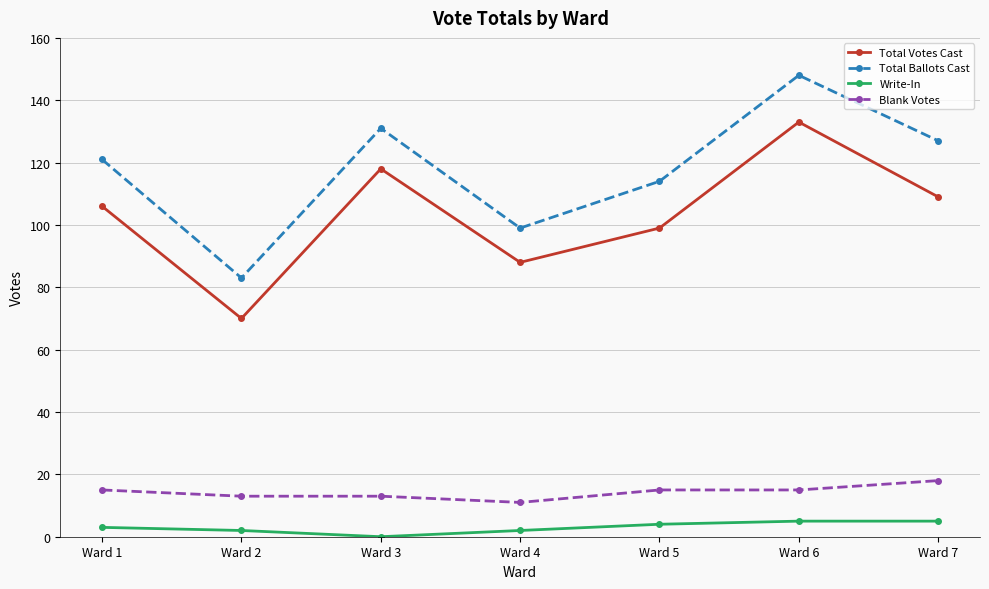

Reading left to right, extract all data points from this chart.

Total Votes Cast: Ward 1=106	Ward 2=70	Ward 3=118	Ward 4=88	Ward 5=99	Ward 6=133	Ward 7=109
Total Ballots Cast: Ward 1=121	Ward 2=83	Ward 3=131	Ward 4=99	Ward 5=114	Ward 6=148	Ward 7=127
Write-In: Ward 1=3	Ward 2=2	Ward 3=0	Ward 4=2	Ward 5=4	Ward 6=5	Ward 7=5
Blank Votes: Ward 1=15	Ward 2=13	Ward 3=13	Ward 4=11	Ward 5=15	Ward 6=15	Ward 7=18